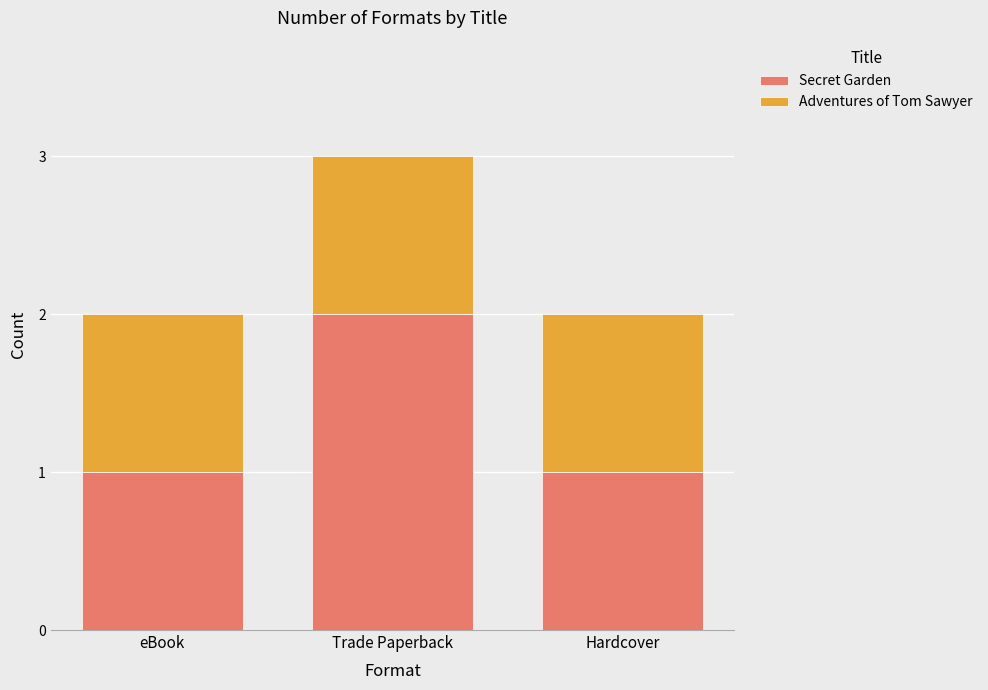

What is the total value across all series at Hardcover?

2